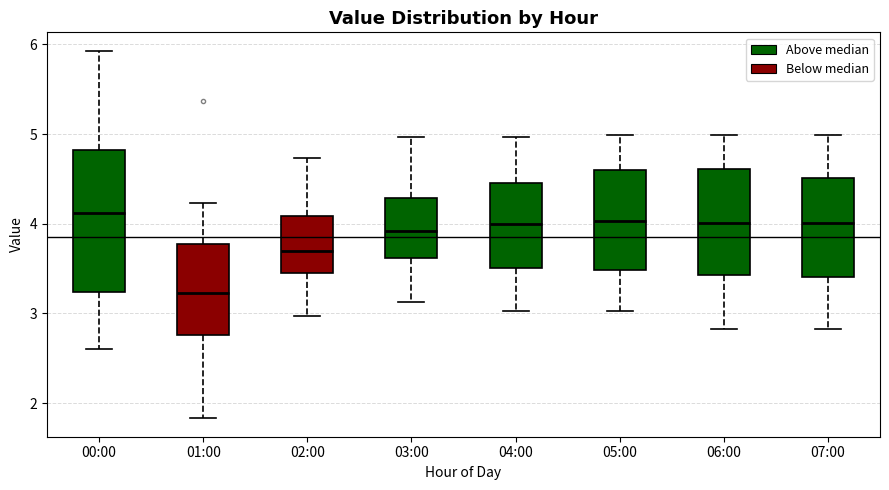

Which box's median line is the lowest?

01:00